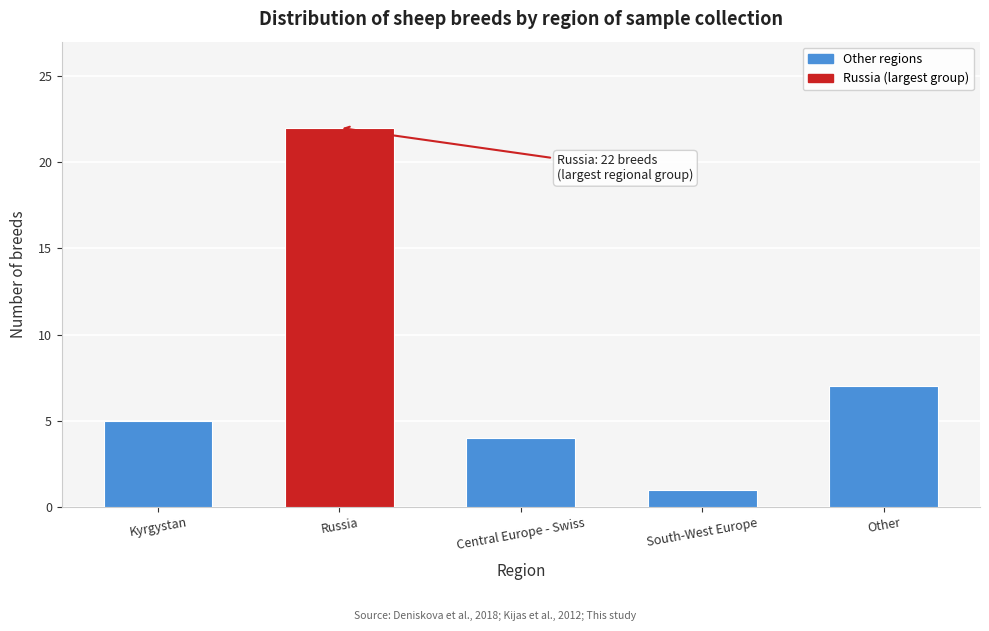

Reading right to left, transcribe all the data shown in this chart.

7	1	4	22	5